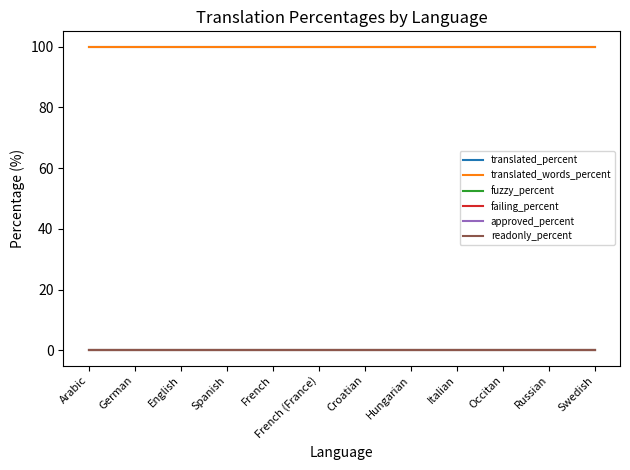

Between German and Spanish, which series saw the biggest shift?

translated_percent